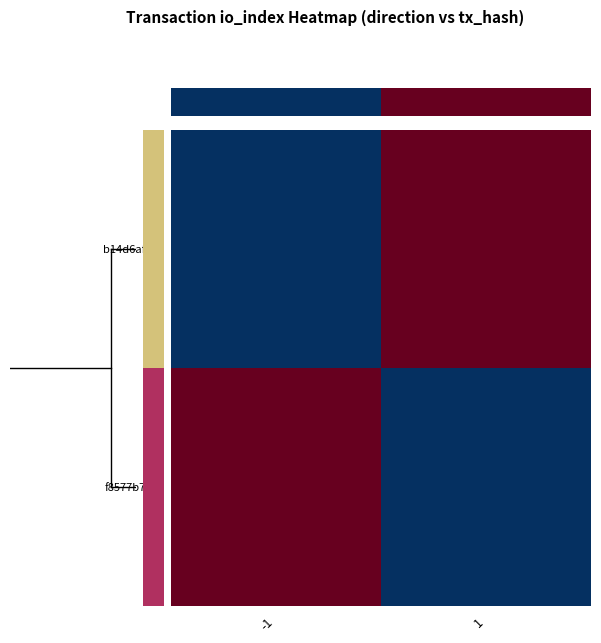

Which has a higher value, -1 or 1?

1